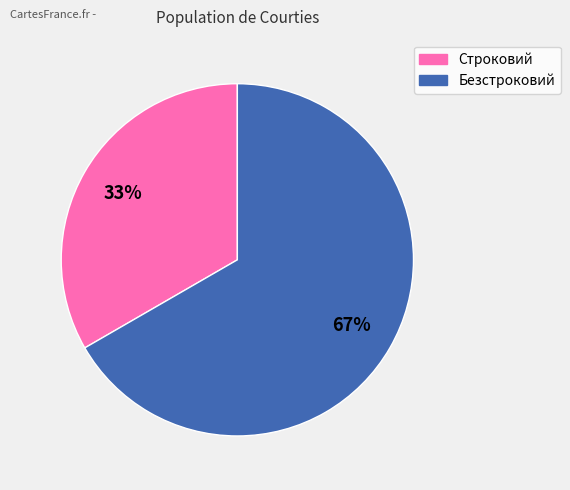

Which has a higher value, Безстроковий or Строковий?

Безстроковий